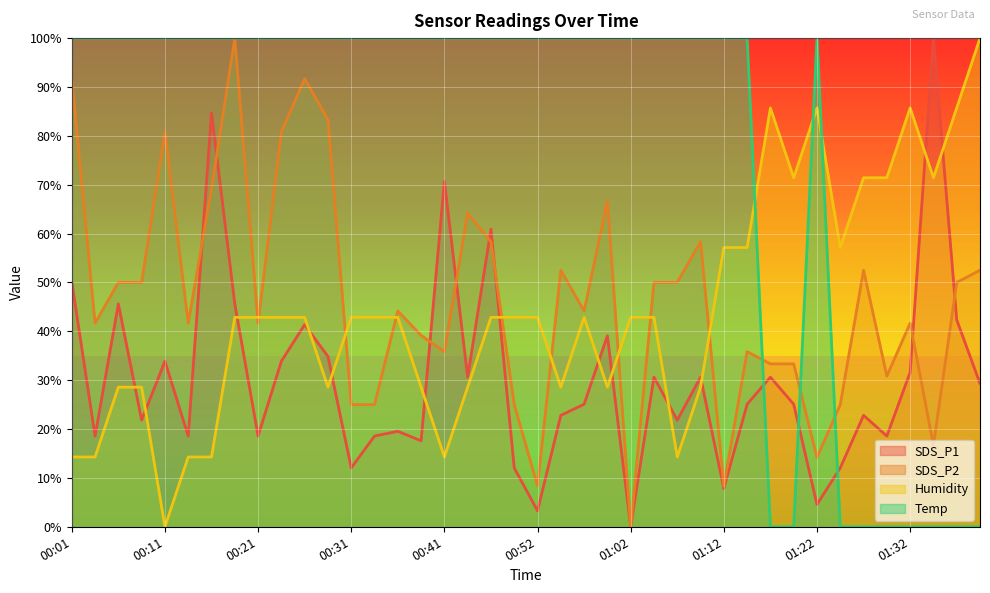

Which series has the largest range (max minus min)?

SDS_P1